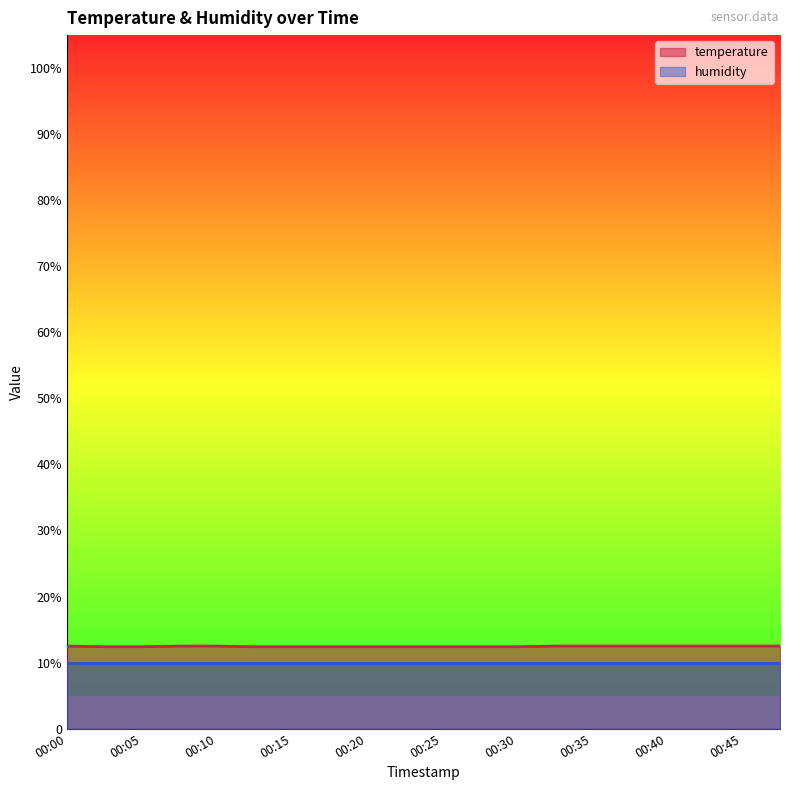

At which label is the value closest to 12?

00:03